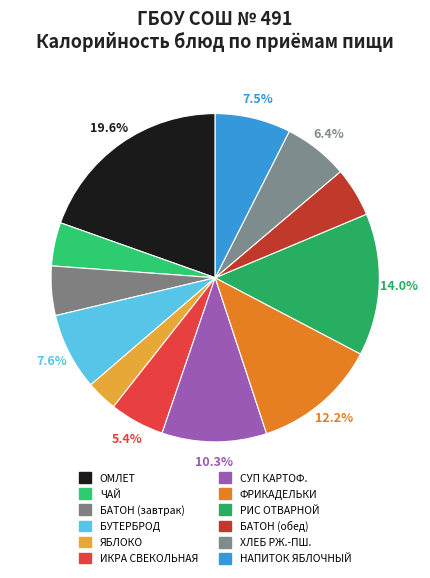

Count the number of slices in the pie.

12